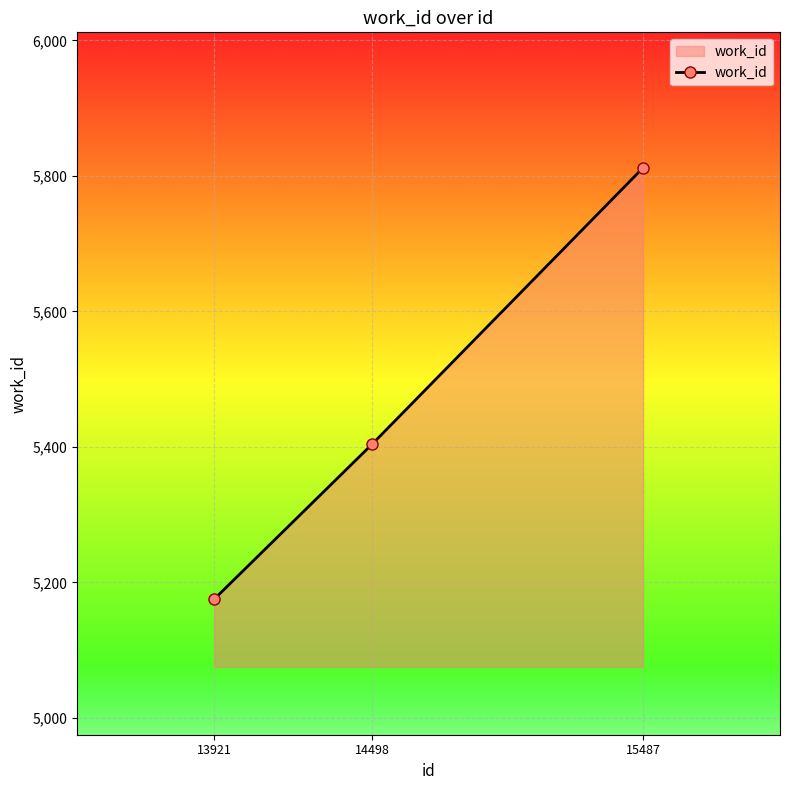

Reading left to right, extract all data points from this chart.

13921=5175	14498=5404	15487=5812